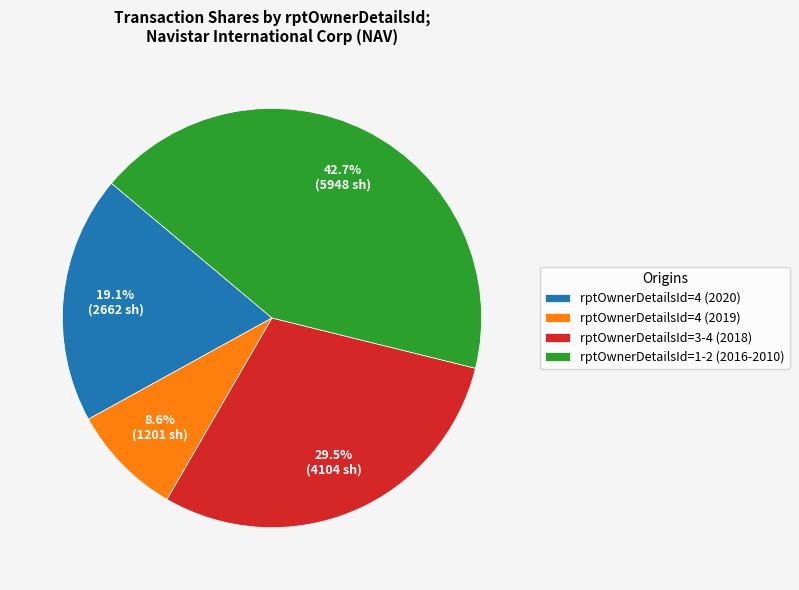

To the nearest percent, what is the average slice percentage?

25%